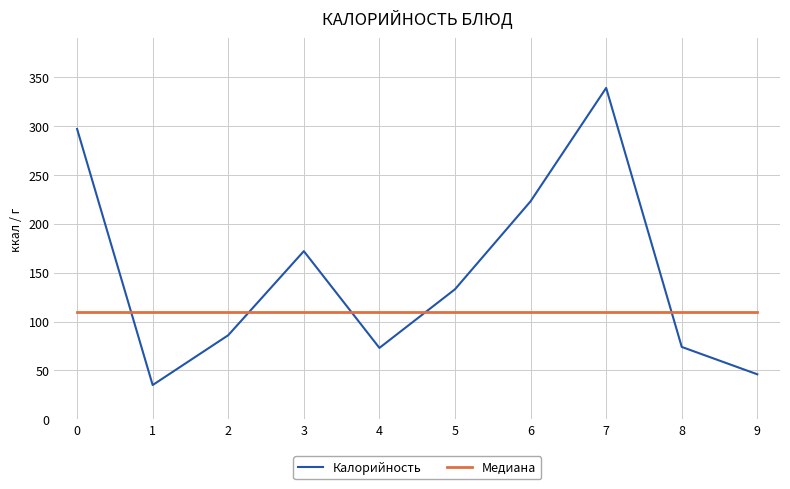

The value of Калорийность at 3 is 172. True or false?

True